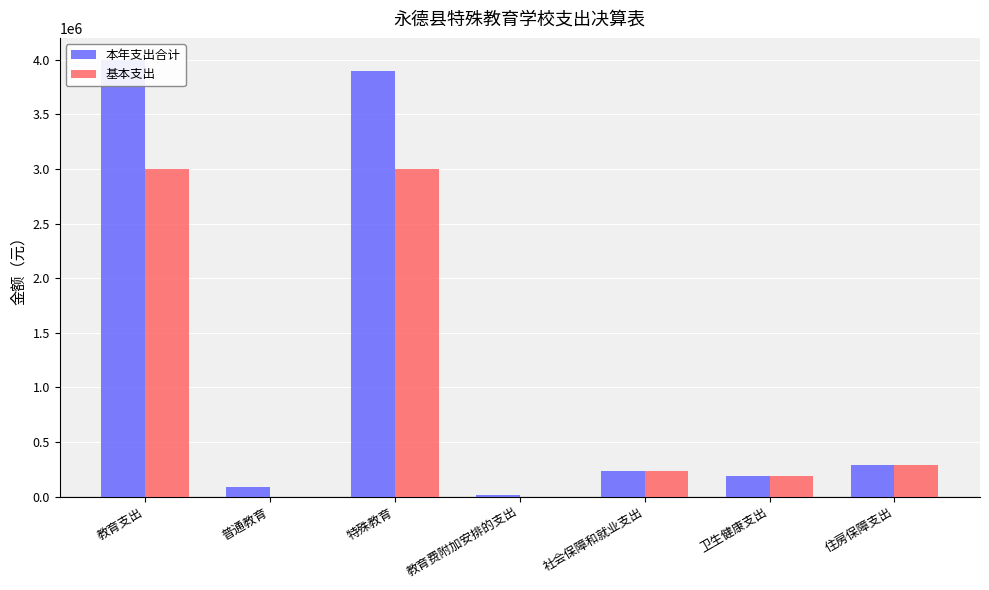

Is it true that 基本支出 equals 234118.1 at 社会保障和就业支出?

True